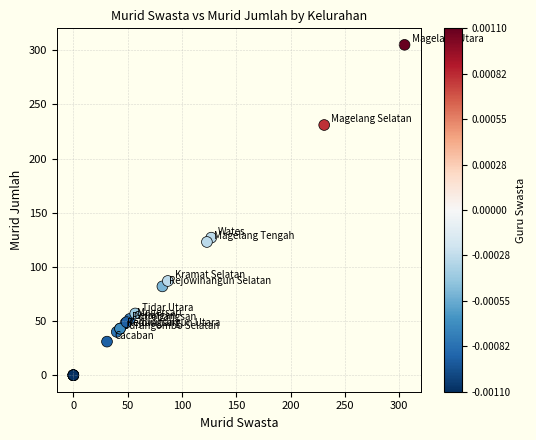

What Y value in the scatter plot is closest to 152?

127